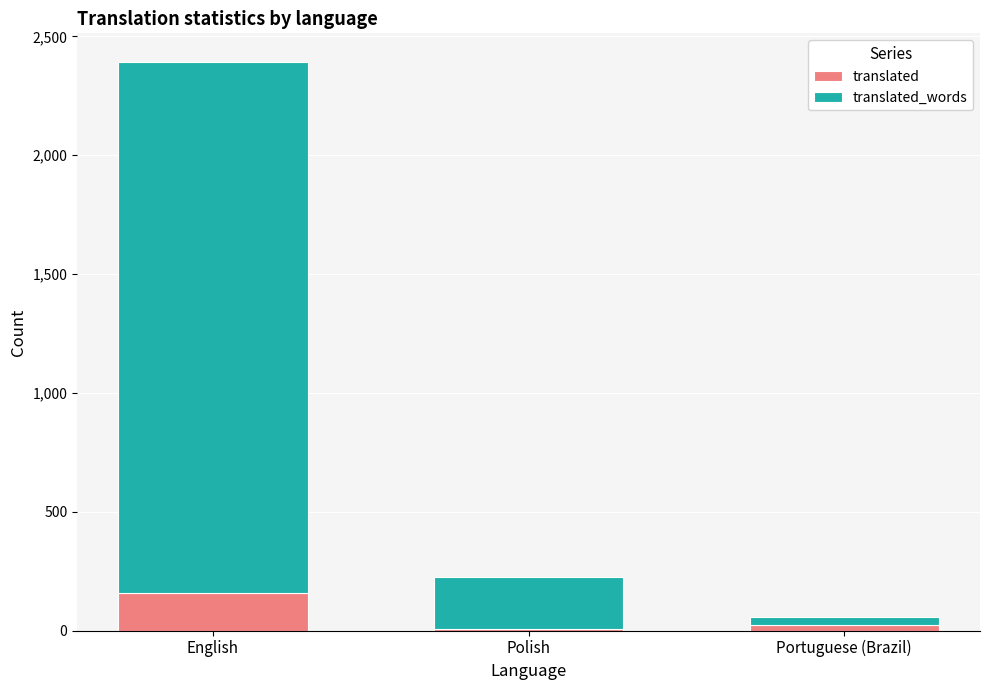

Reading right to left, transcribe the values for translated.

Portuguese (Brazil)=23	Polish=6	English=156